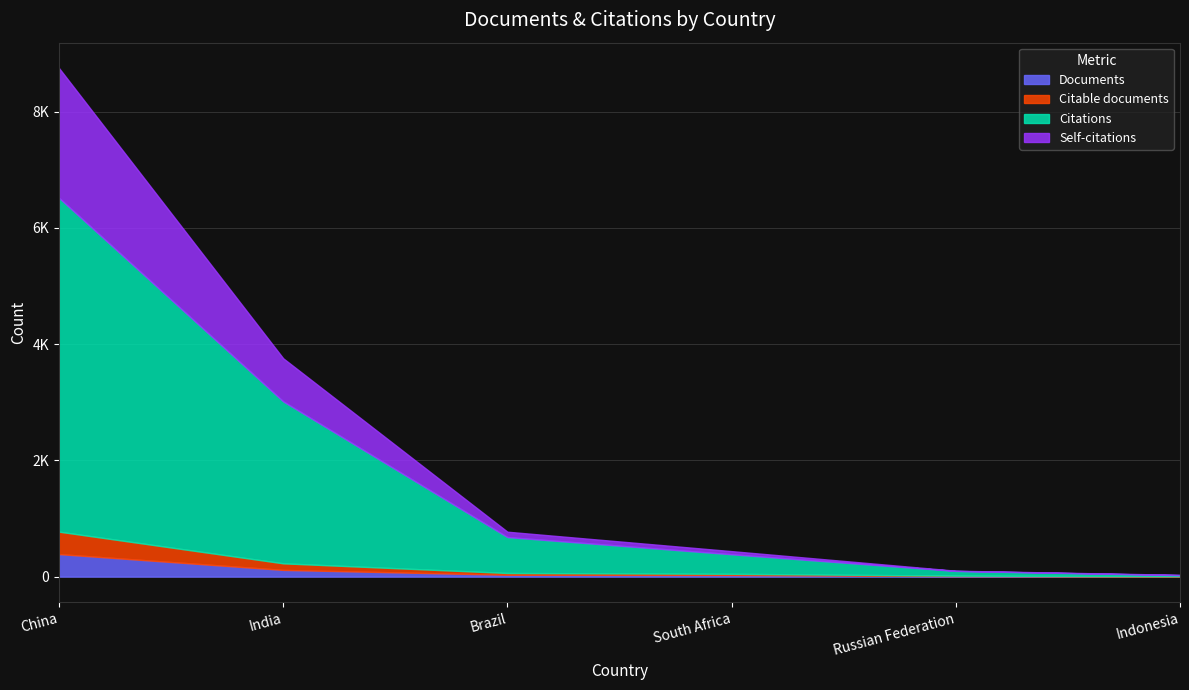

How many data points in Self-citations are above 92?

2